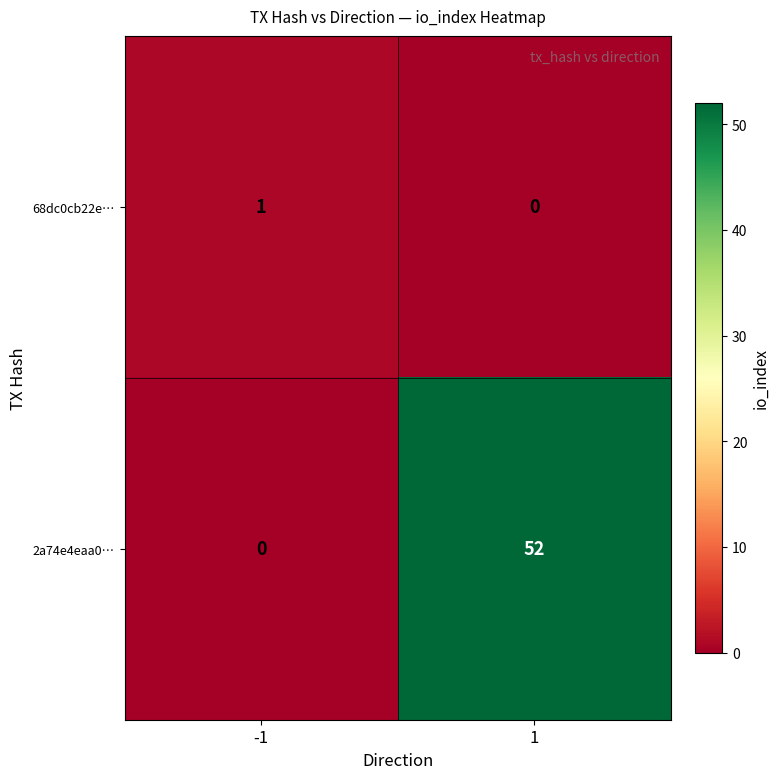

Rank the series by their maximum value, from lowest to highest.

68dc0cb22e…, 2a74e4eaa0…